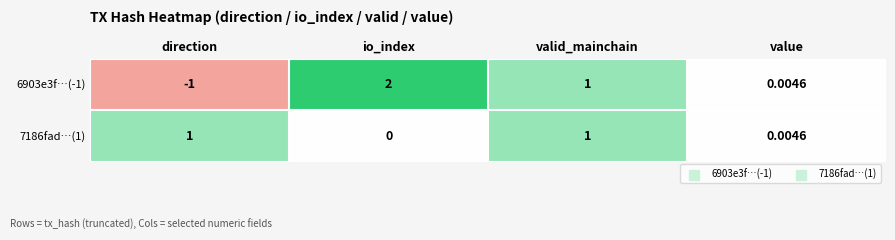

Which category has the highest value across all series?

io_index